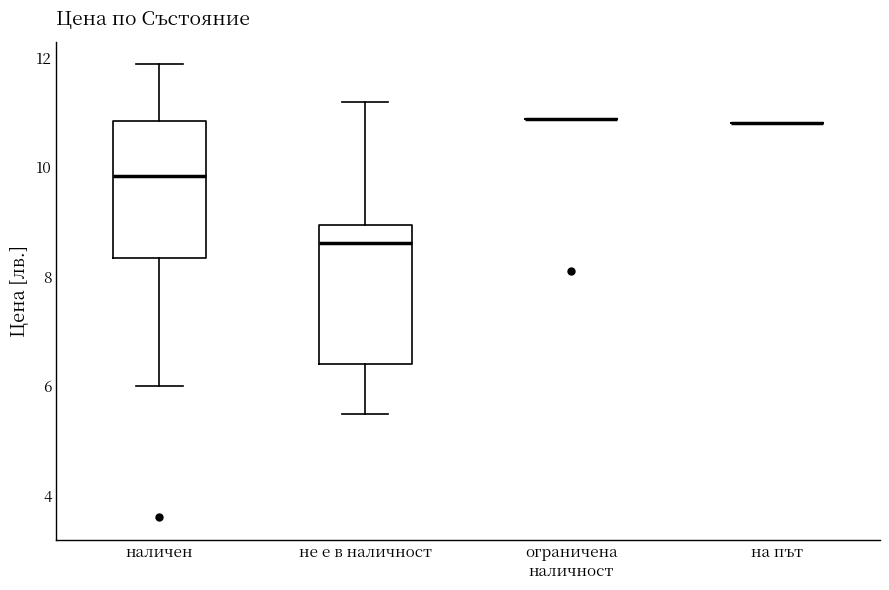

Reading left to right, read every box against the y-axis: the position of its median line, the range the box covers, and the ends of its whiskers. The values are not printed on the chart, so give them approximately, as read against the axis.

наличен: median 9.8, box 8.4 to 10.8, whiskers 6.0 to 11.8
не е в наличност: median 8.6, box 6.4 to 9.0, whiskers 5.4 to 11.2
ограничена наличност: box collapsed to a line at 10.8, whiskers 10.8 to 10.8
на път: box collapsed to a line at 10.8, whiskers 10.8 to 10.8